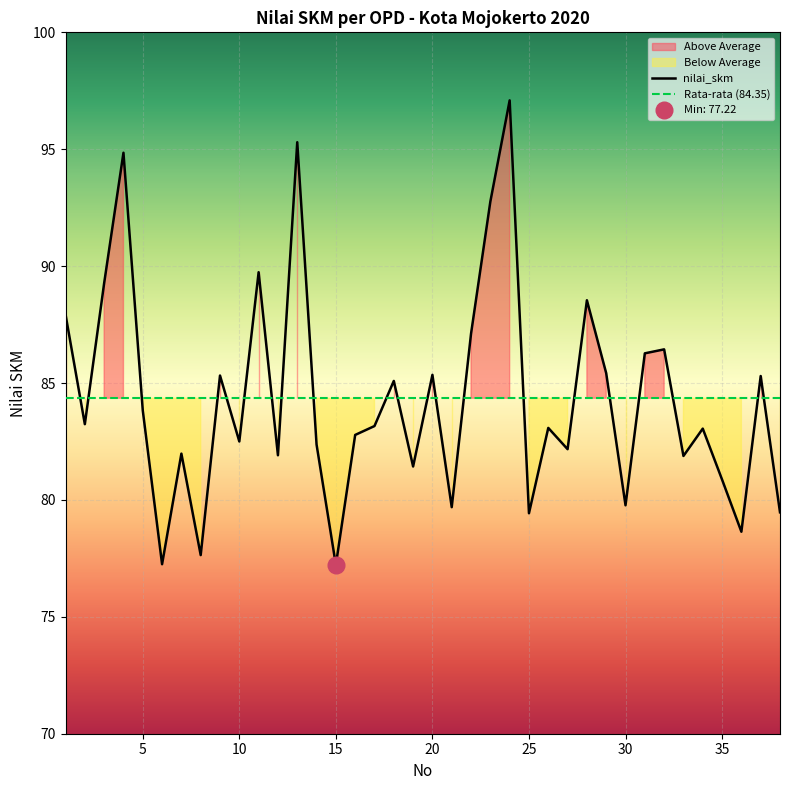

The value at 11 is 144.4. True or false?

False